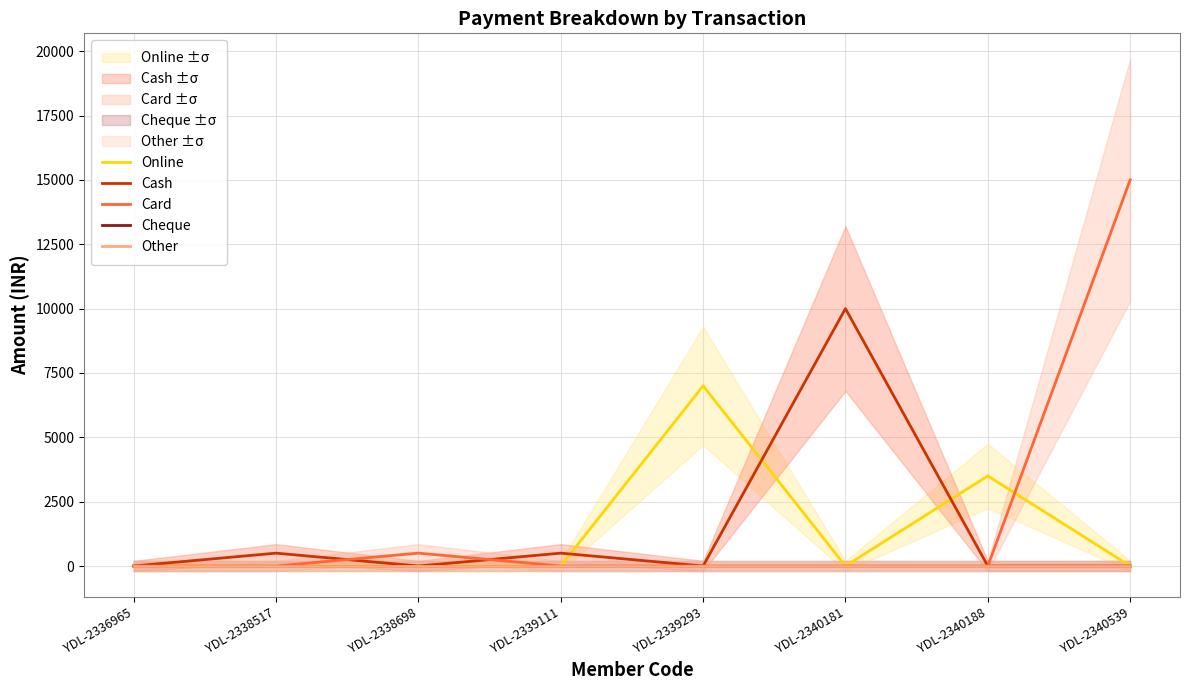

Which series changed the most between YDL-2336965 and YDL-2340539?

Card